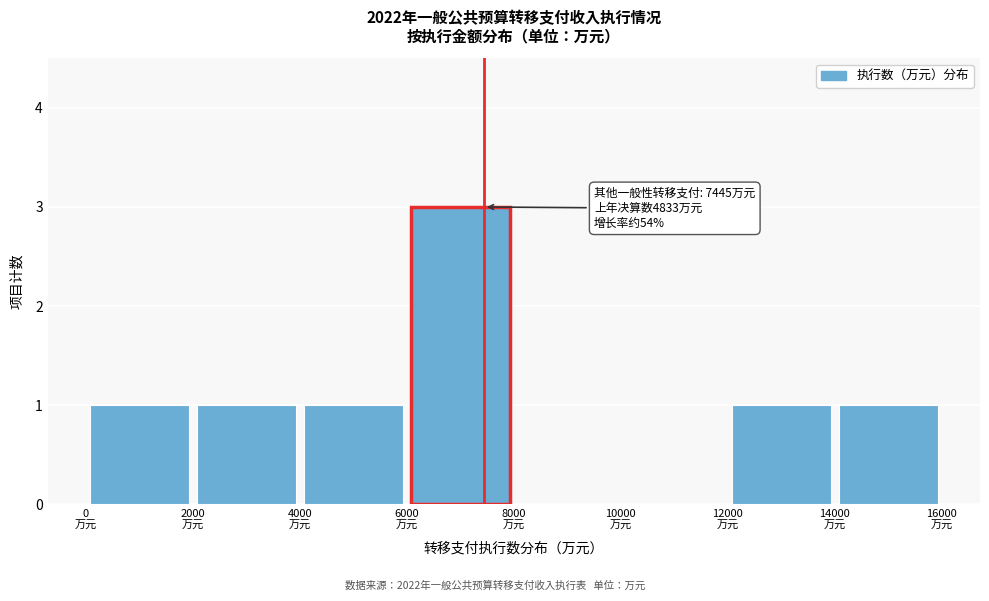

Over which range of the x-axis is the bar tallest?

6000 to 8000